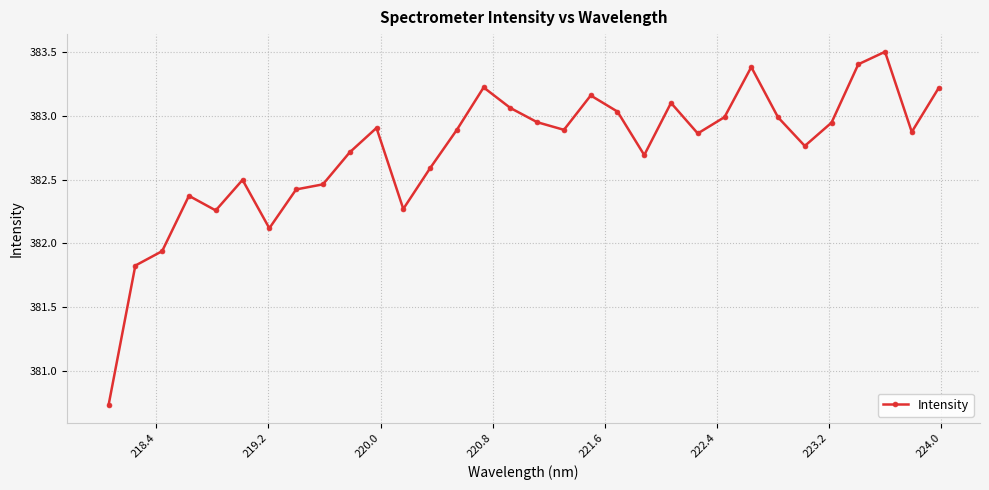

What is the smallest value displayed?

380.7